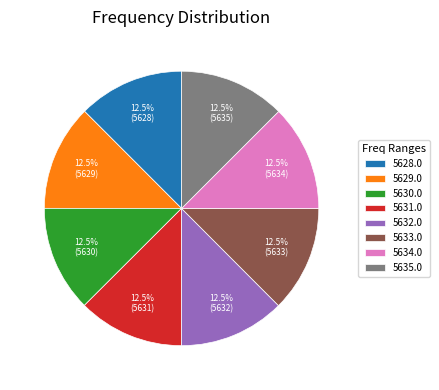

To the nearest percent, what is the average slice percentage?

12%